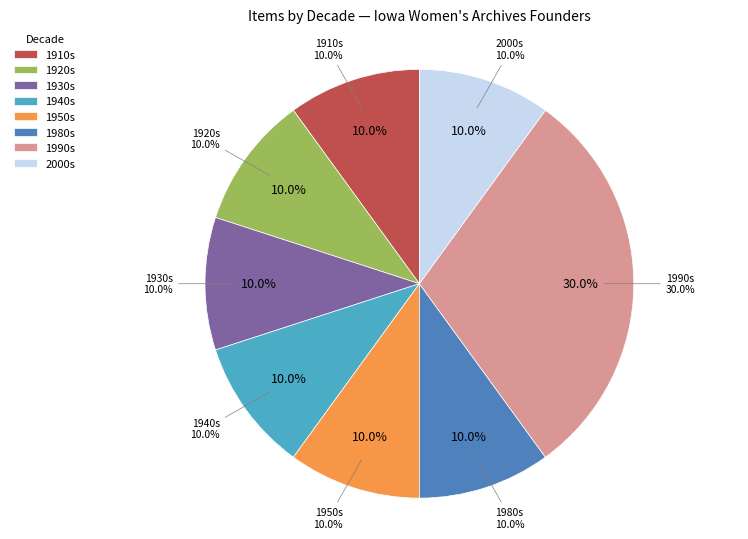

Does any single category account for the majority?

No